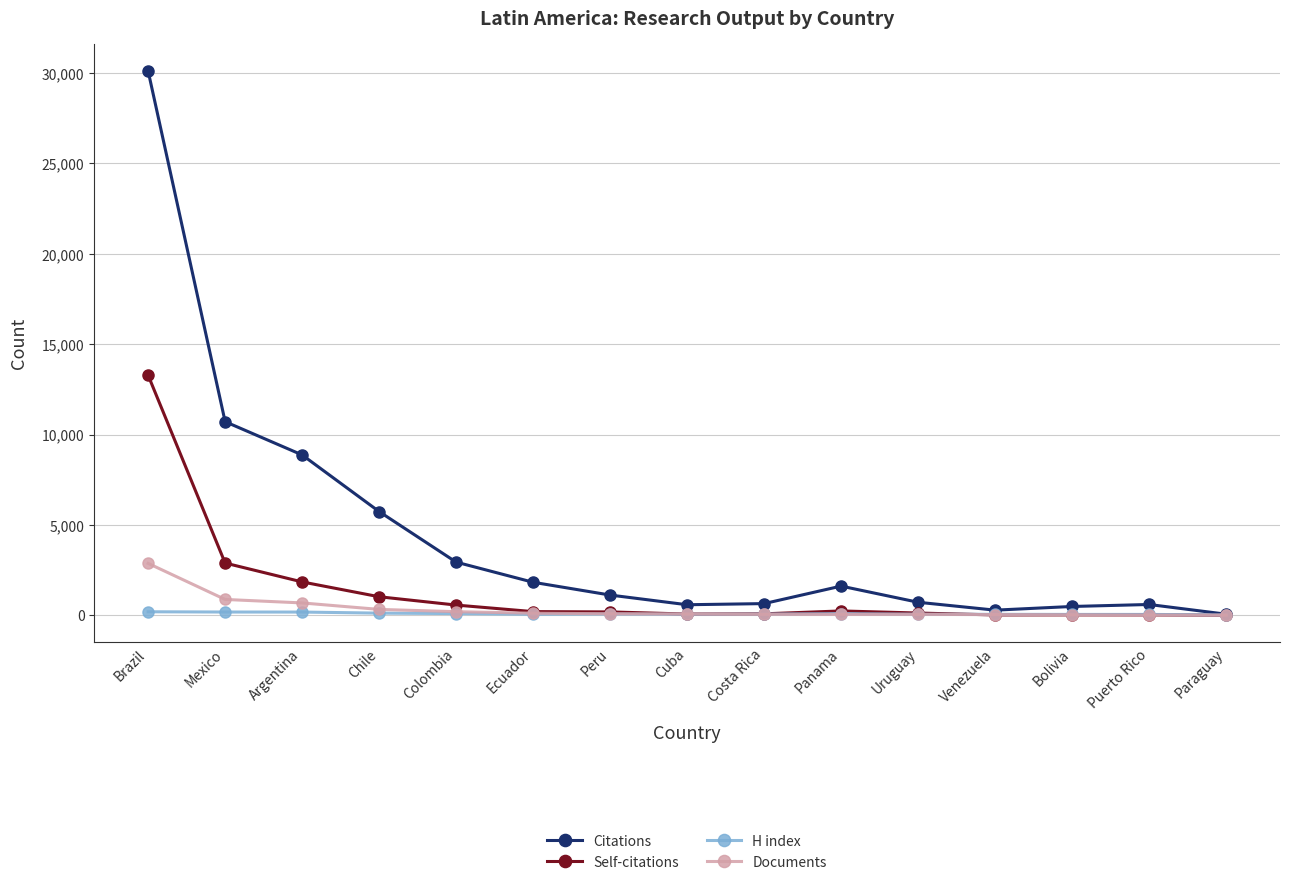

At which label does Citations first exceed 1123?

Brazil